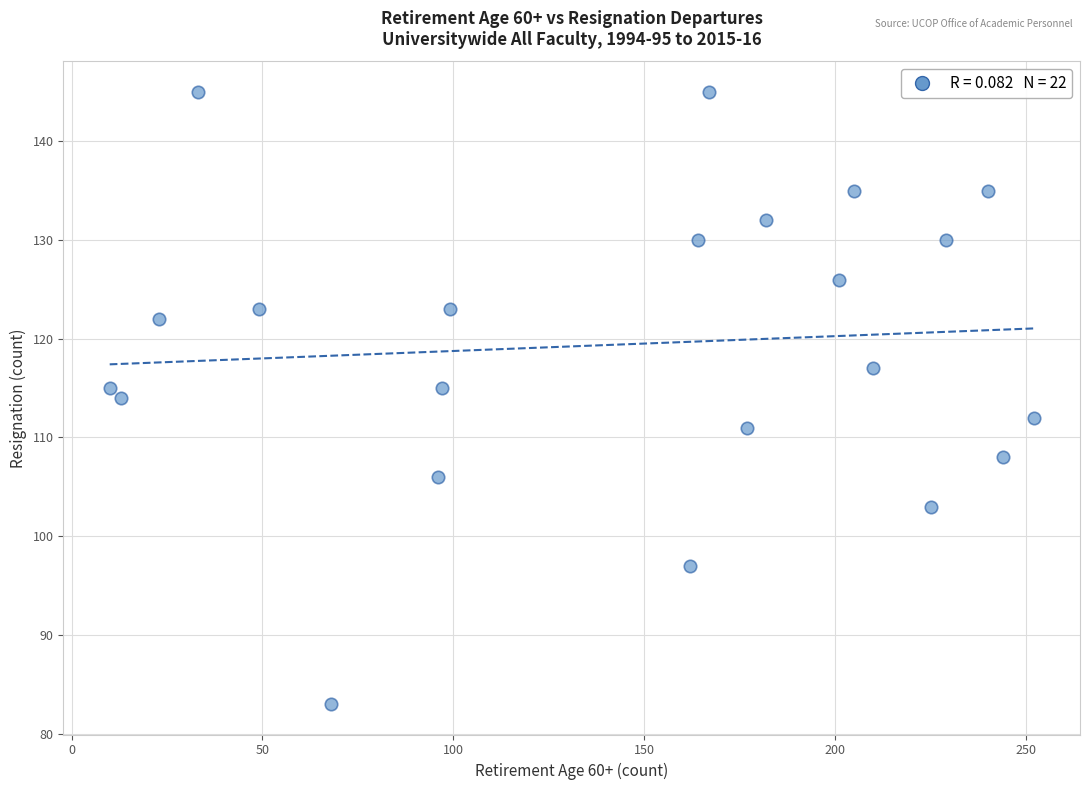

What is the range of X values (max minus min)?

242